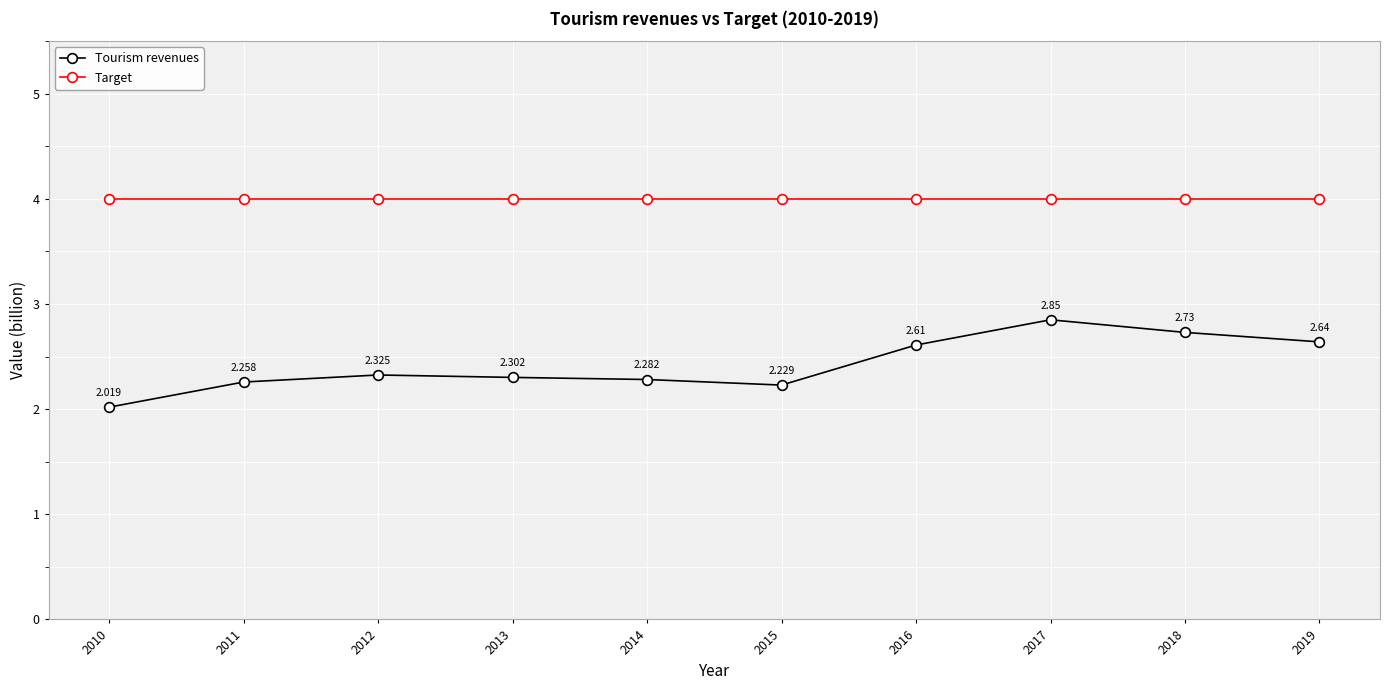

Where is Tourism revenues nearest to the value 2?

2010